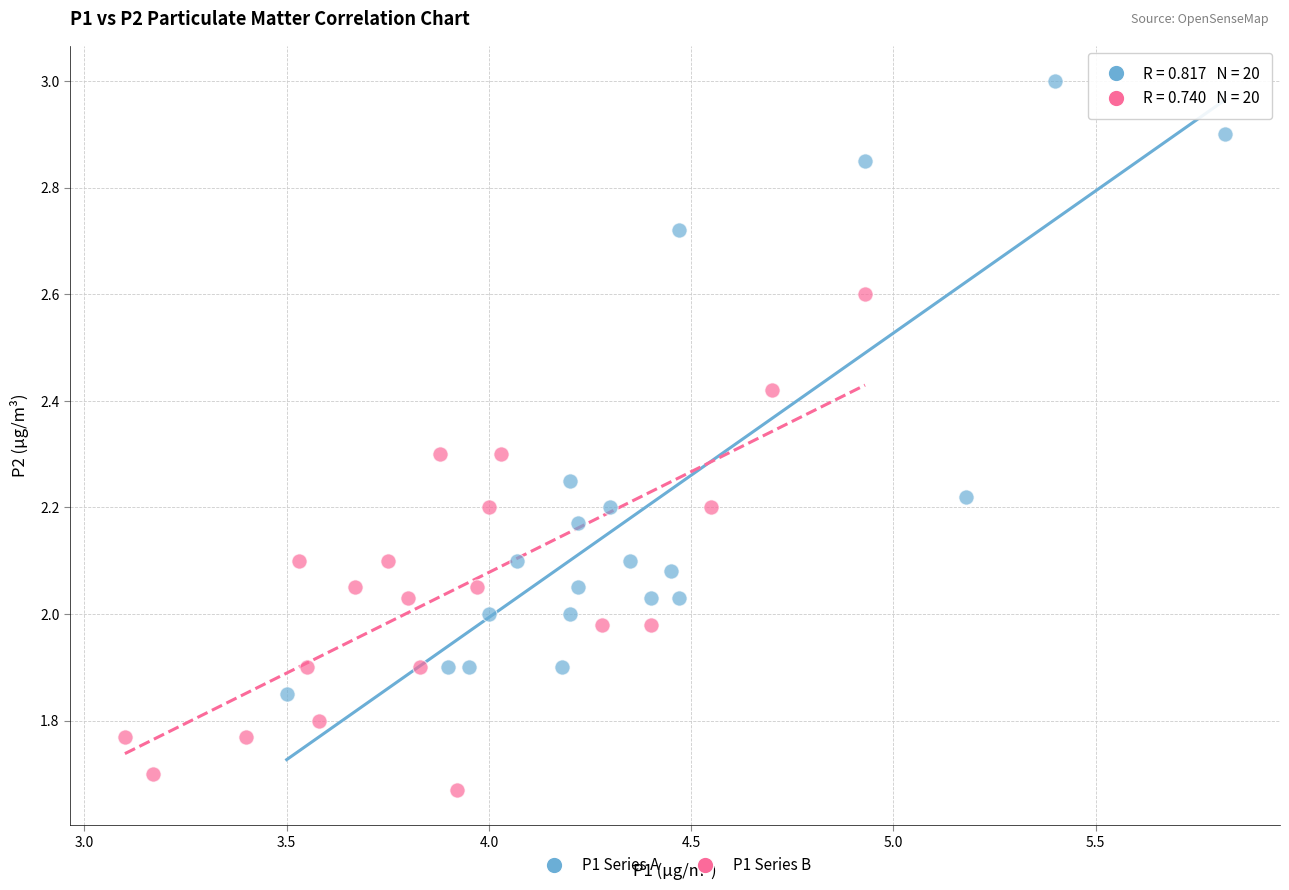

Which series contains the highest Y value?

P1 Series A